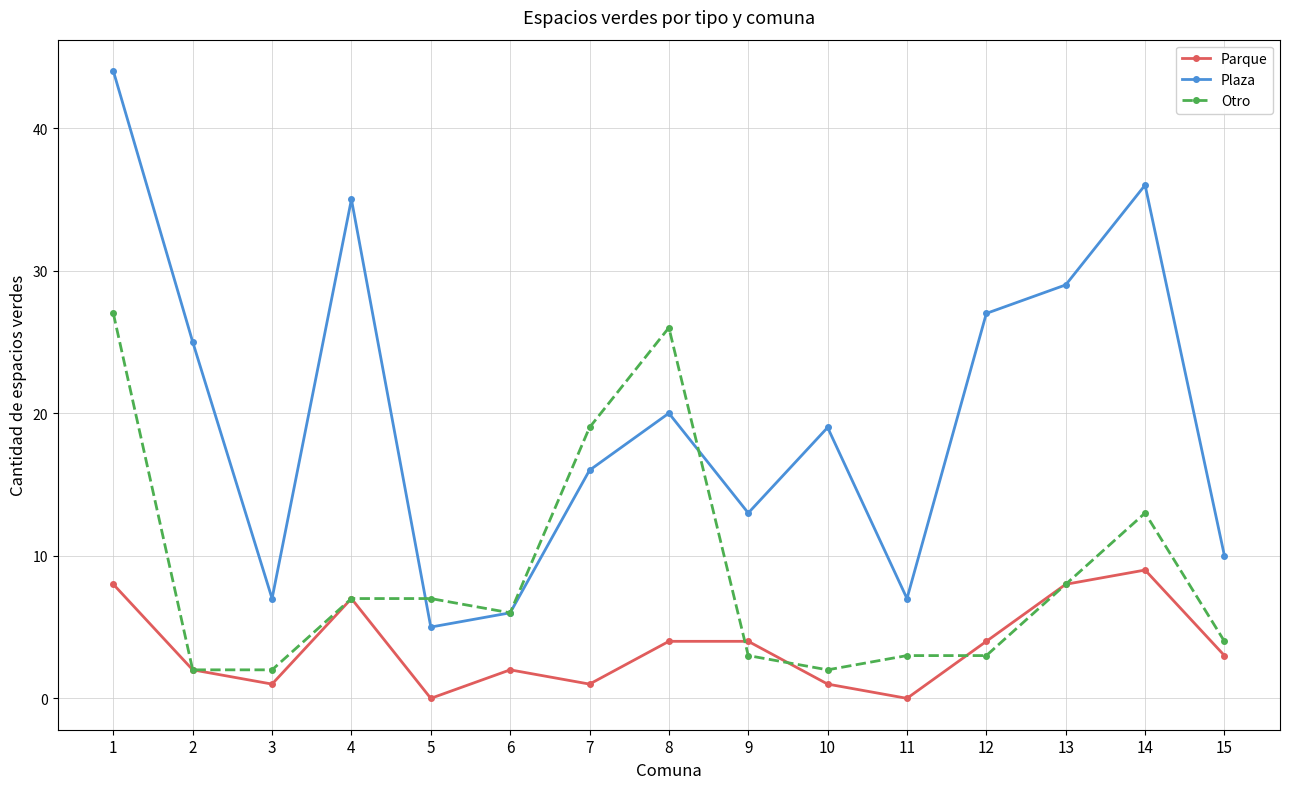

Which category has the lowest value in the Plaza series?

5